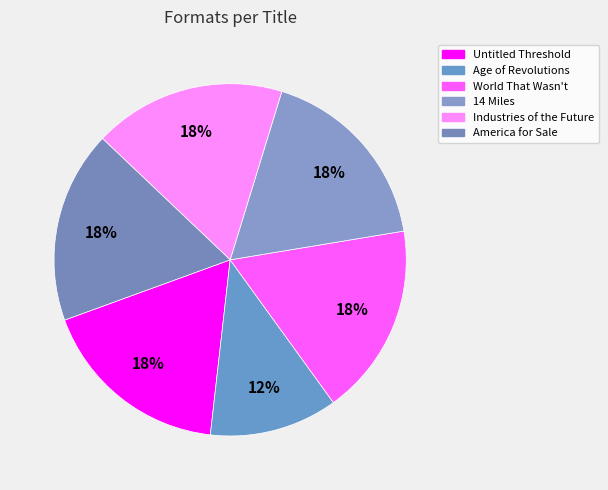

How many slices are in this pie chart?

6